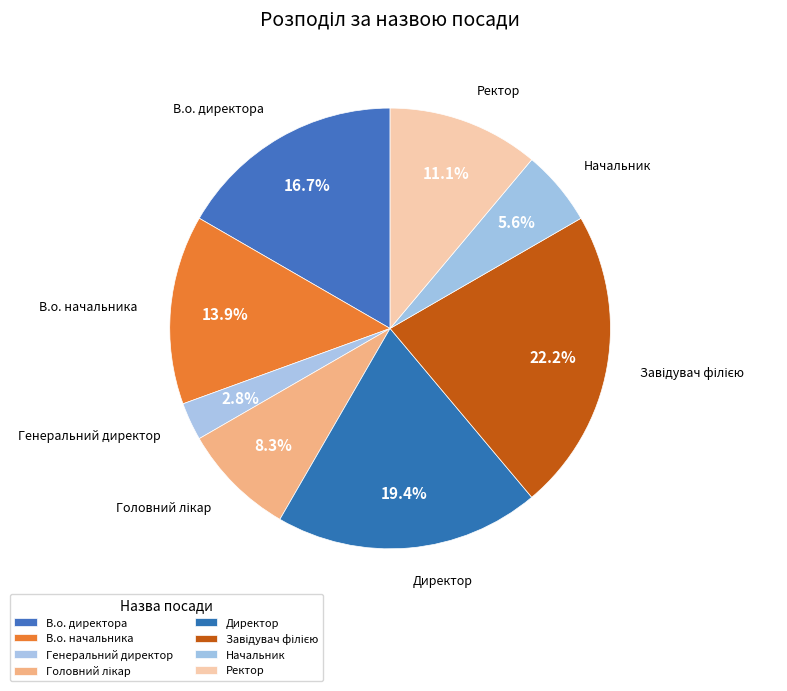

To the nearest percent, what is the difference between the largest and smallest slice percentages?

19%